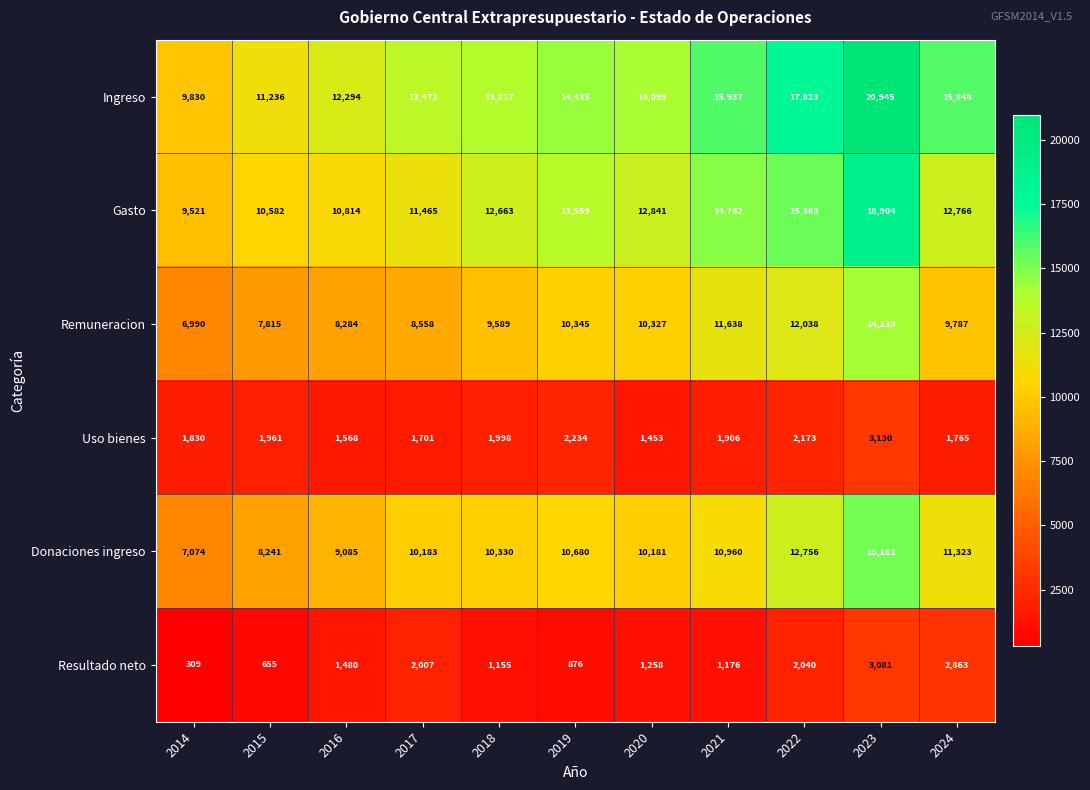

What is the difference between the second highest and minimum values in the Remuneracion series?

5048